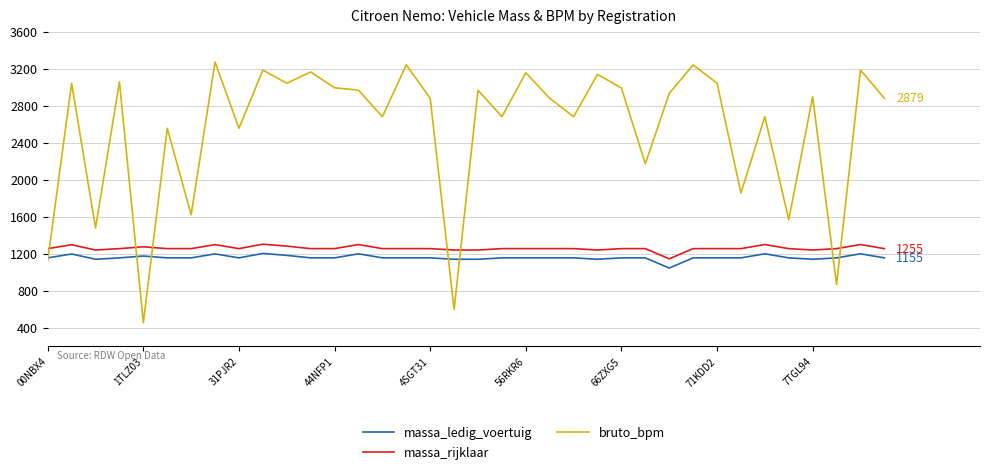

What is the highest value of the bruto_bpm series?

3271